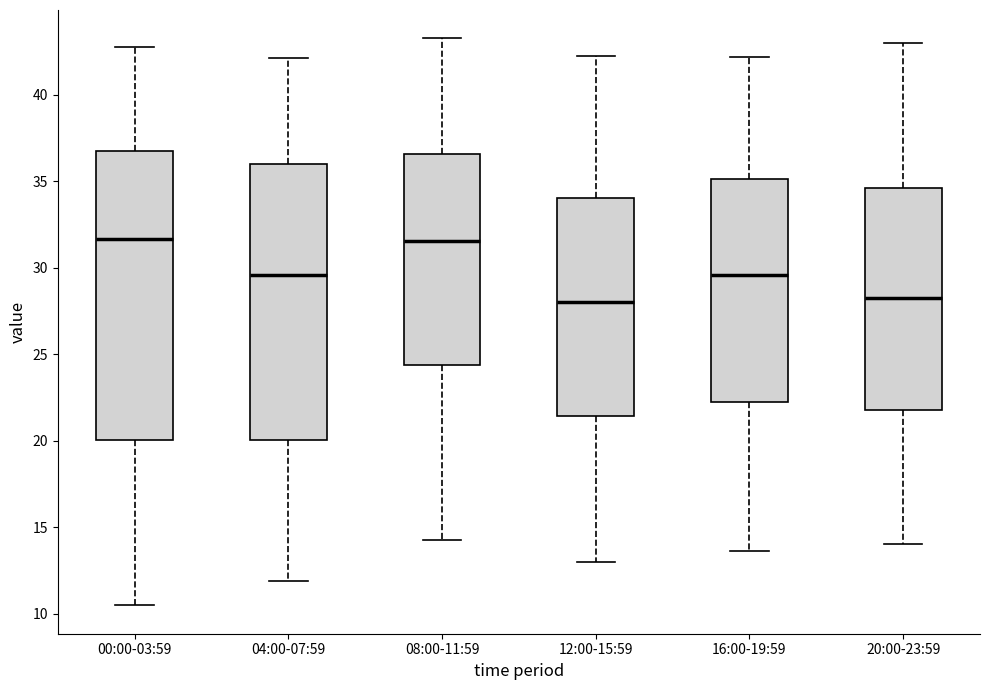

Comparing the boxes themselves (not the whiskers), which one is the tallest?

00:00-03:59